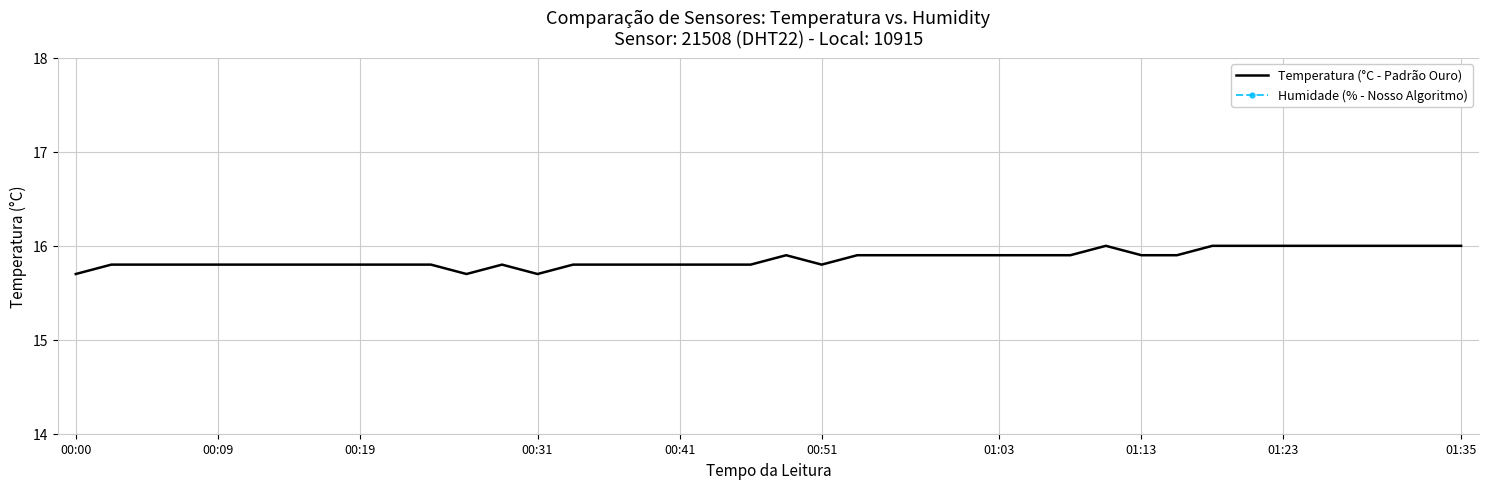

Is it true that Humidade (% - Nosso Algoritmo) equals 99.9 at 27?

True